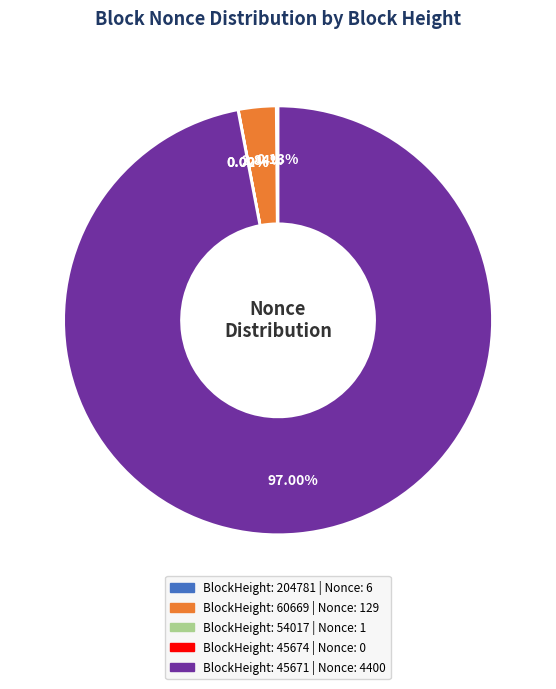

Count the number of slices in the pie.

5